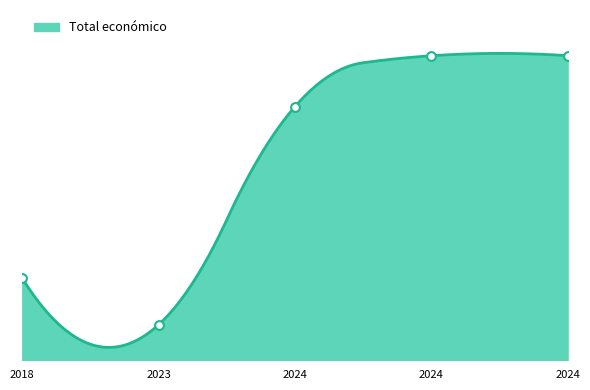

Between 2023 and 2024, which is larger?

2024